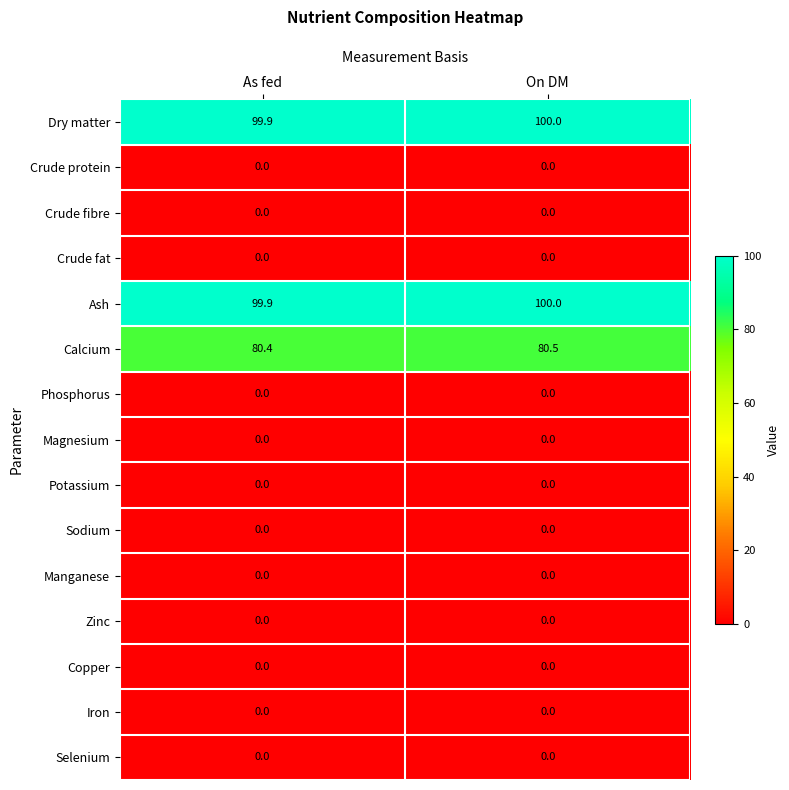

Reading right to left, extract all data points from this chart.

Dry matter: On DM=100.0	As fed=99.9
Crude protein: On DM=0.0	As fed=0.0
Crude fibre: On DM=0.0	As fed=0.0
Crude fat: On DM=0.0	As fed=0.0
Ash: On DM=100.0	As fed=99.9
Calcium: On DM=80.5	As fed=80.4
Phosphorus: On DM=0.0	As fed=0.0
Magnesium: On DM=0.0	As fed=0.0
Potassium: On DM=0.0	As fed=0.0
Sodium: On DM=0.0	As fed=0.0
Manganese: On DM=0.0	As fed=0.0
Zinc: On DM=0.0	As fed=0.0
Copper: On DM=0.0	As fed=0.0
Iron: On DM=0.0	As fed=0.0
Selenium: On DM=0.0	As fed=0.0